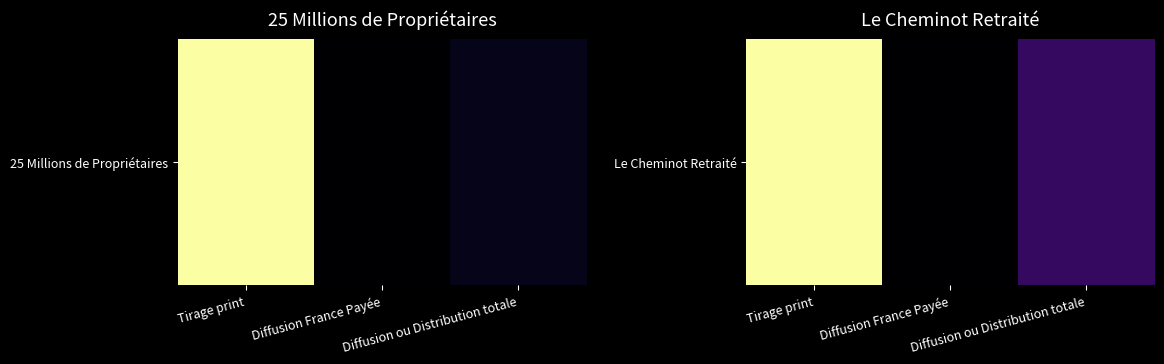

Approximately how many times larger is the value at Tirage print compared to Diffusion France Payée?

1.4